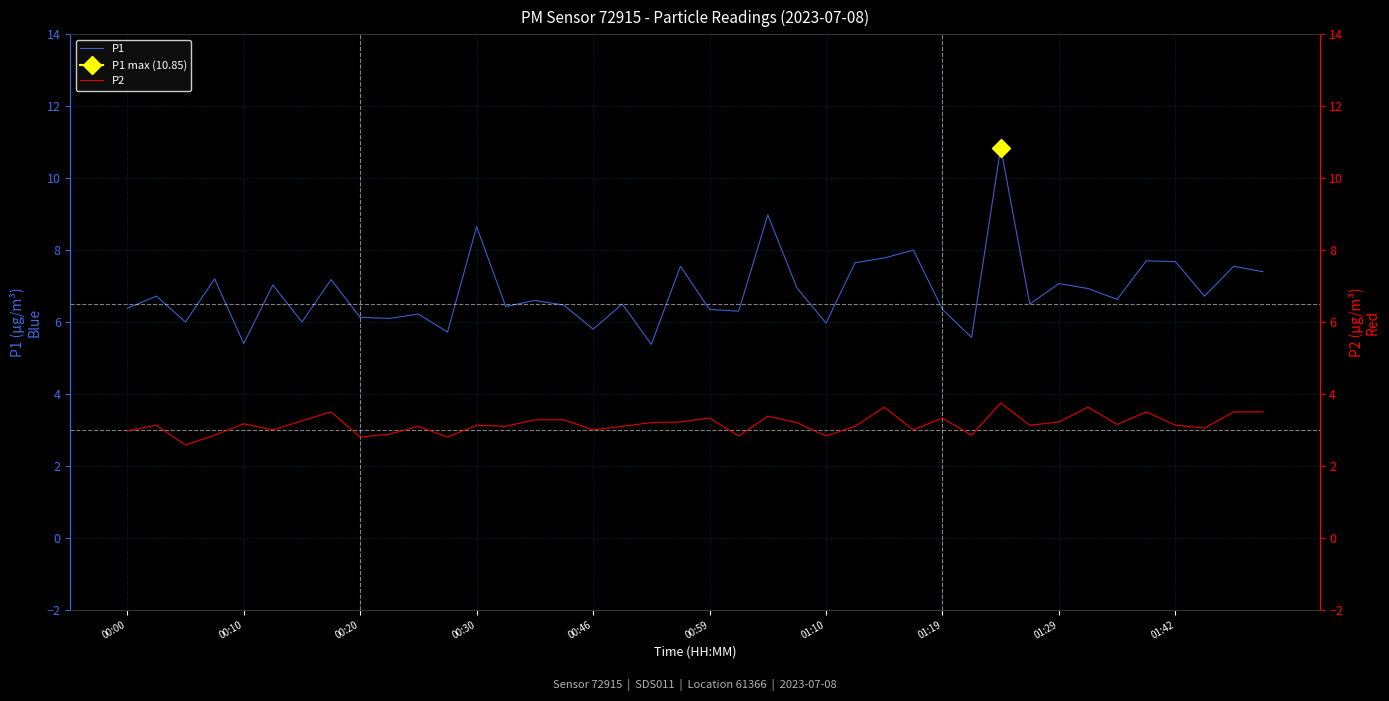

Is it true that P1 equals 10.6 at 01:29?

False